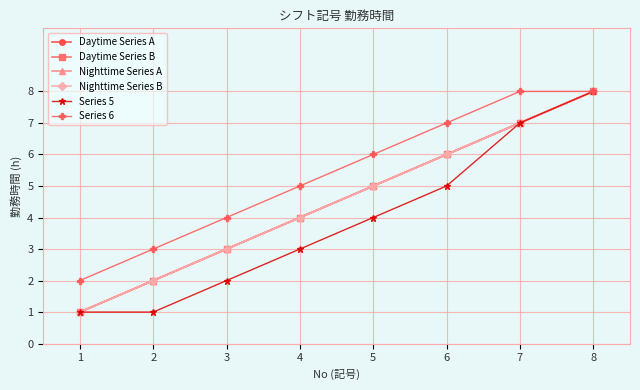

Which label corresponds to the largest value in the chart?

8